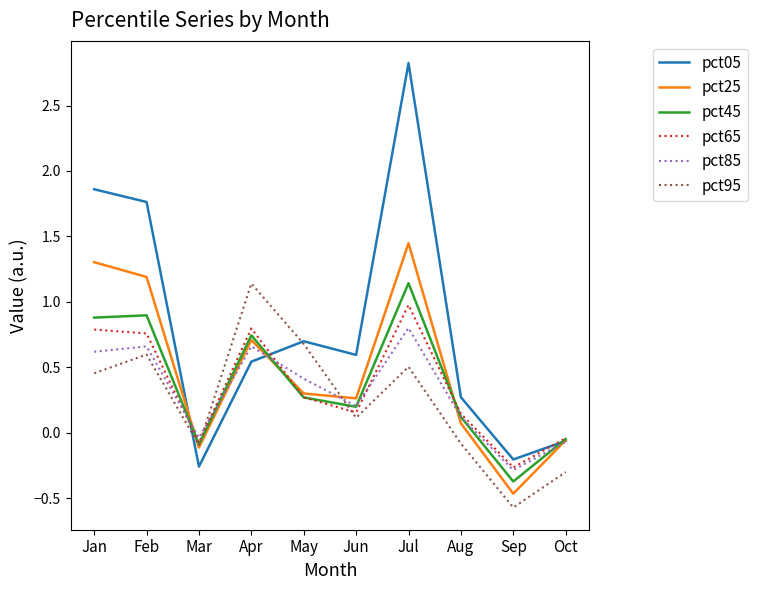

Is the value of pct45 at Feb greater than the value of pct05 at Aug?

Yes